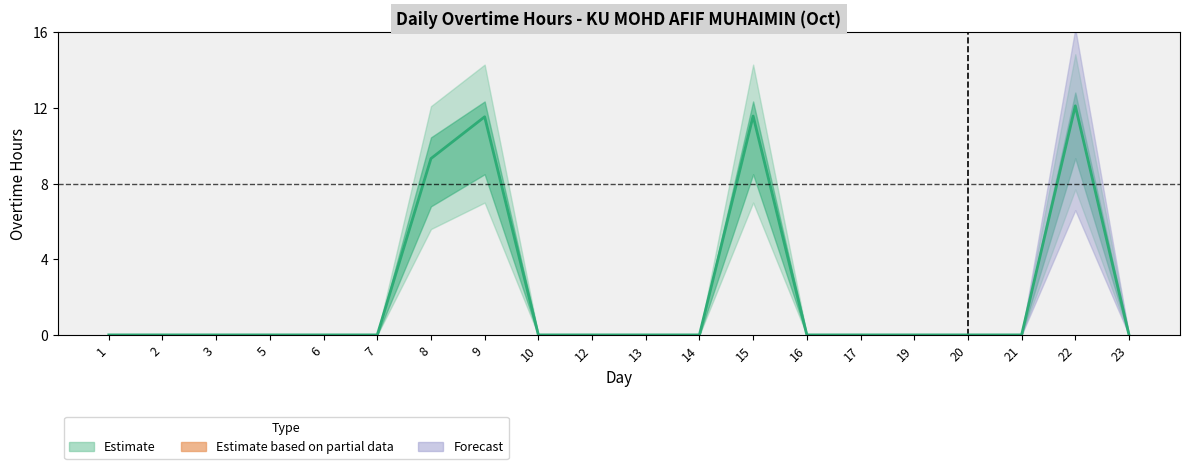

How many lines are shown in the chart?

1